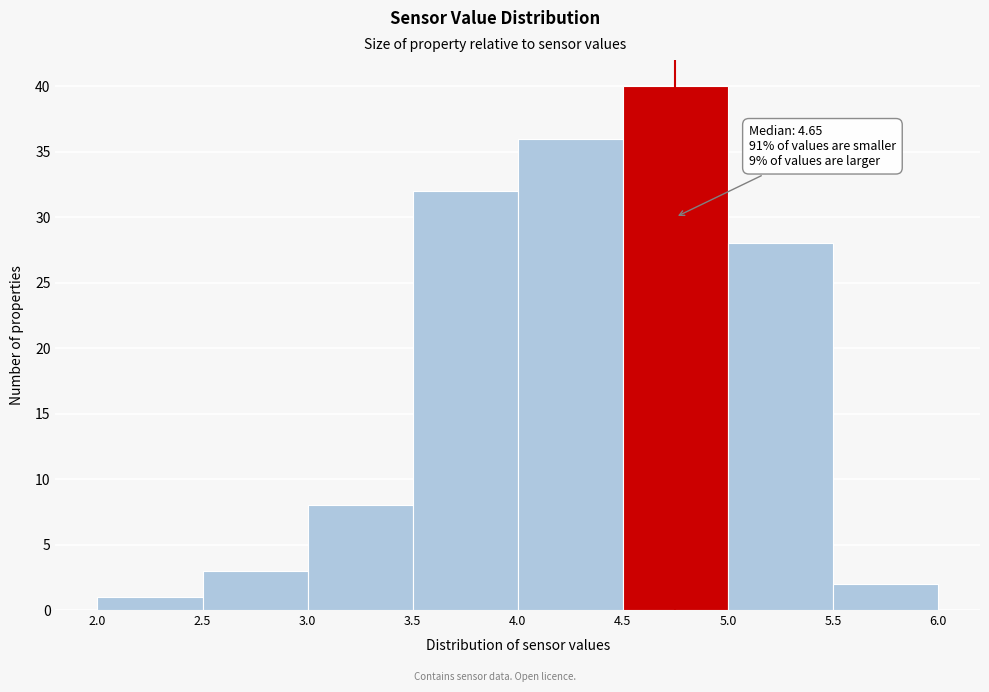

Over which range of the x-axis is the bar tallest?

4.5 to 5.0